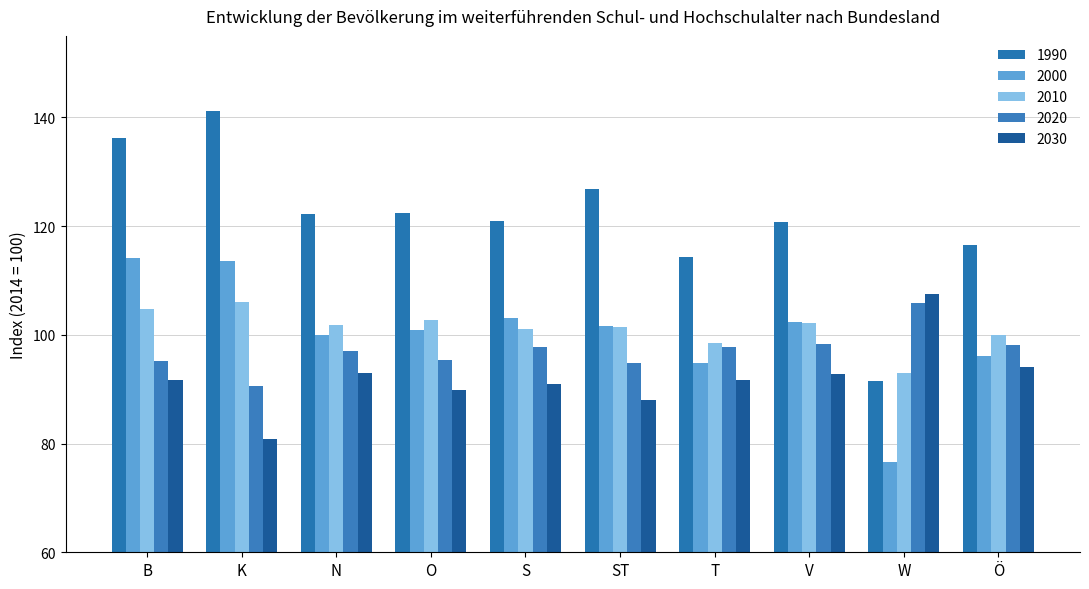

How many series are shown in this chart?

5